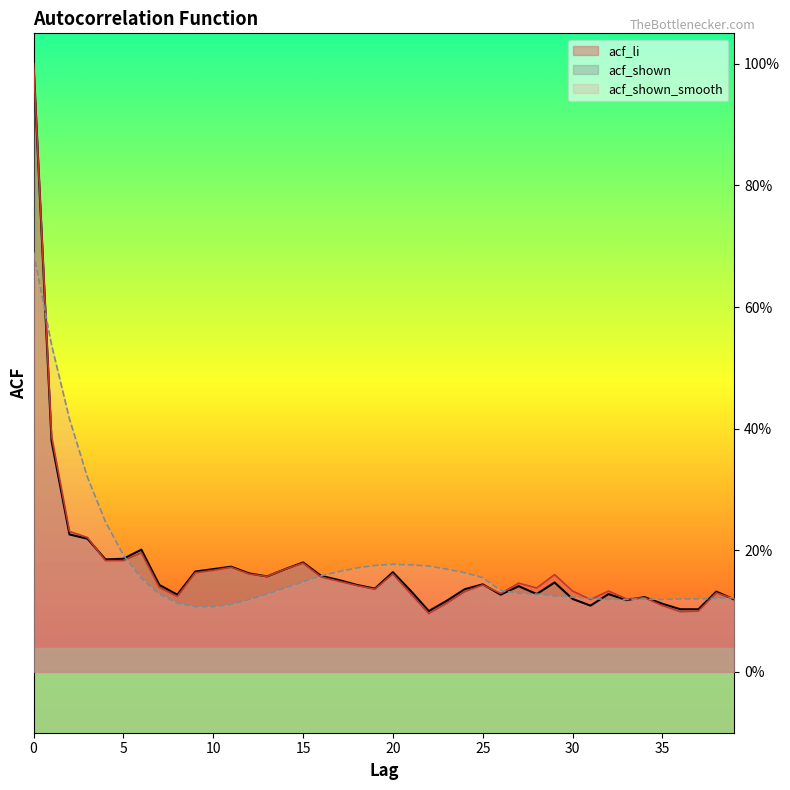

At how many categories does at least one series exceed 0?

40